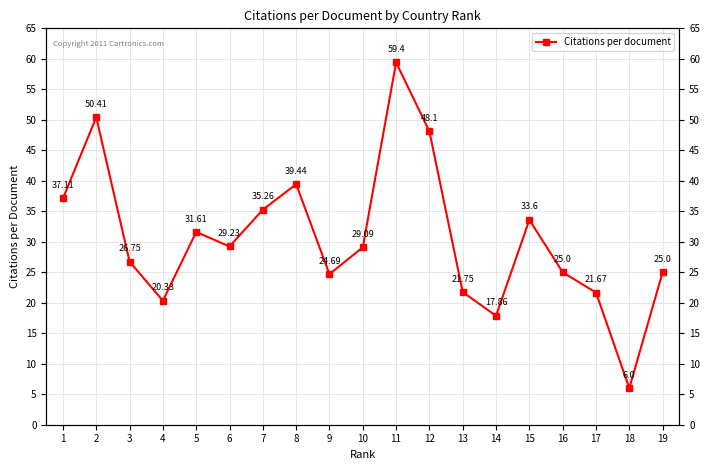

At which category does the data reach its first local valley?

4